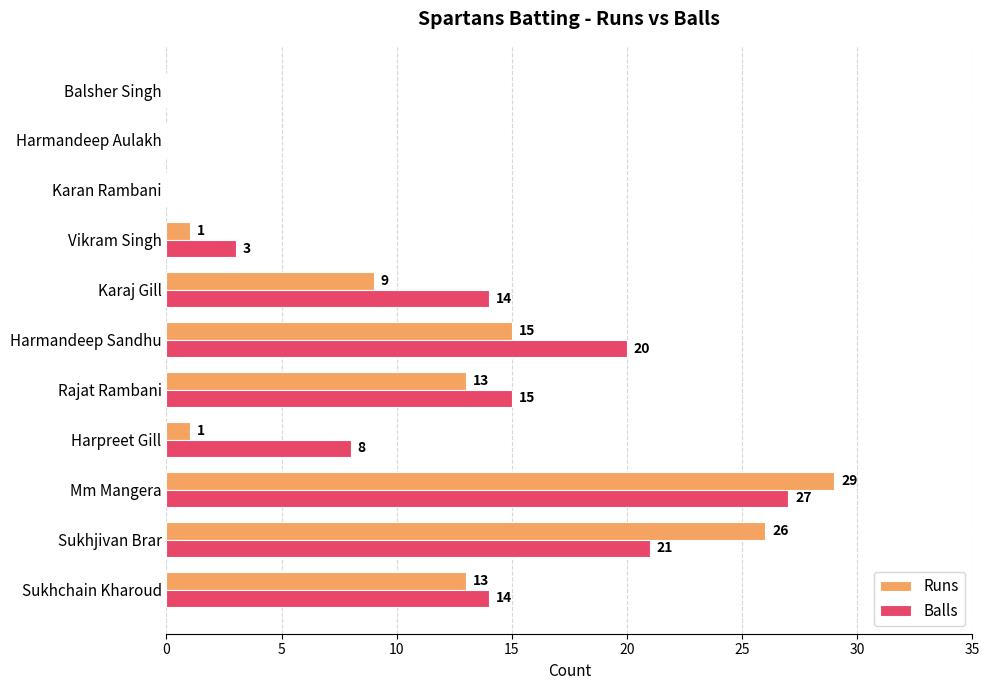

Between Sukhjivan Brar and Balsher Singh, which series saw the biggest shift?

Runs